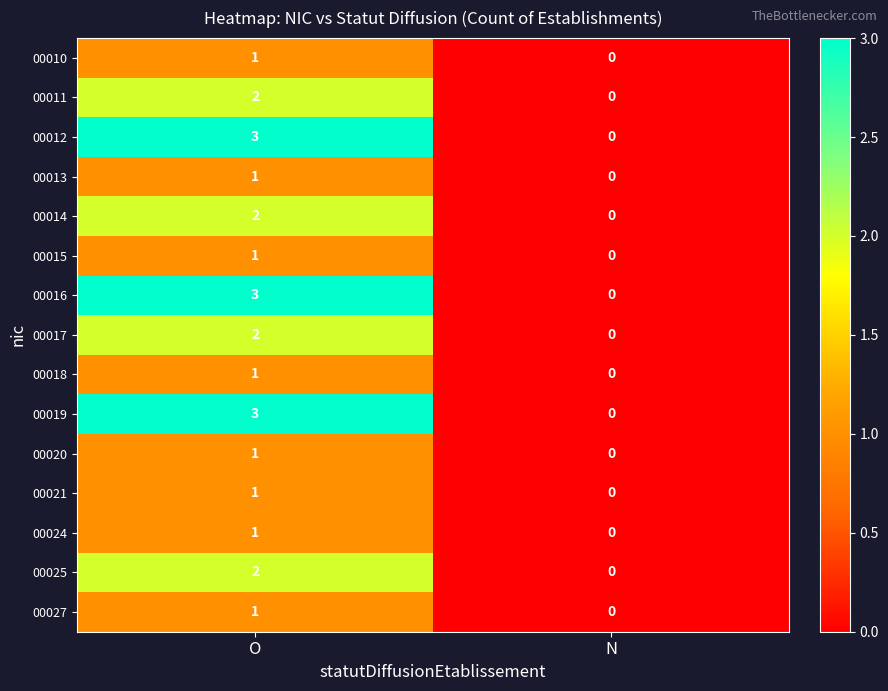

Reading left to right, what are all the values shown in this chart?

00010: O=1	N=0
00011: O=2	N=0
00012: O=3	N=0
00013: O=1	N=0
00014: O=2	N=0
00015: O=1	N=0
00016: O=3	N=0
00017: O=2	N=0
00018: O=1	N=0
00019: O=3	N=0
00020: O=1	N=0
00021: O=1	N=0
00024: O=1	N=0
00025: O=2	N=0
00027: O=1	N=0